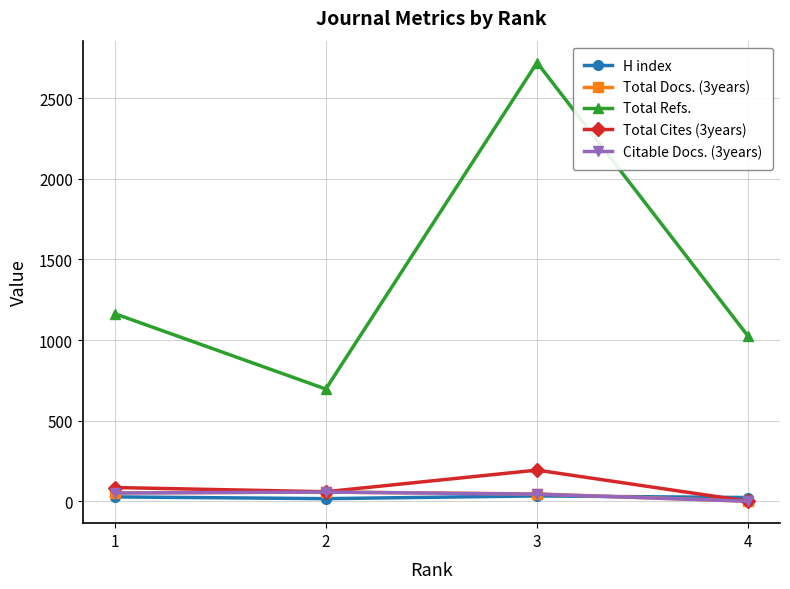

Is the value of Total Docs. (3years) at 4 greater than the value of Citable Docs. (3years) at 1?

No